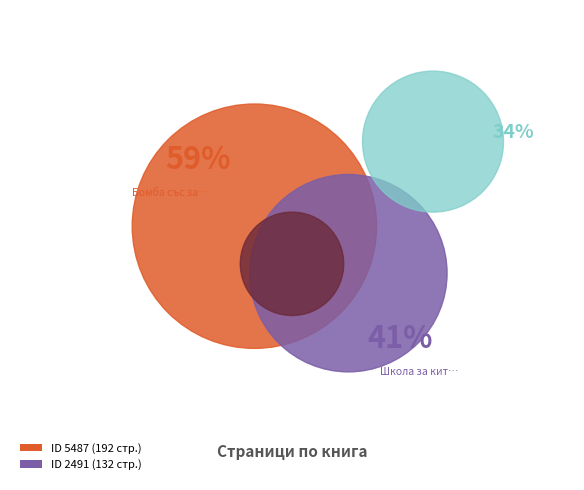

Is it true that 5487 is 59% of the pie?

True